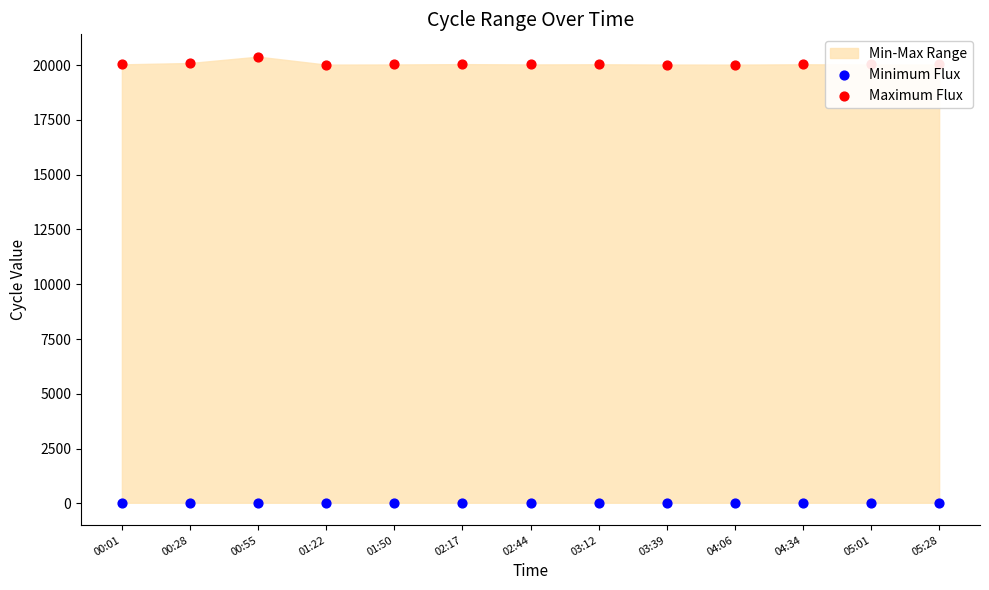

At how many categories does at least one series exceed 15489?

13